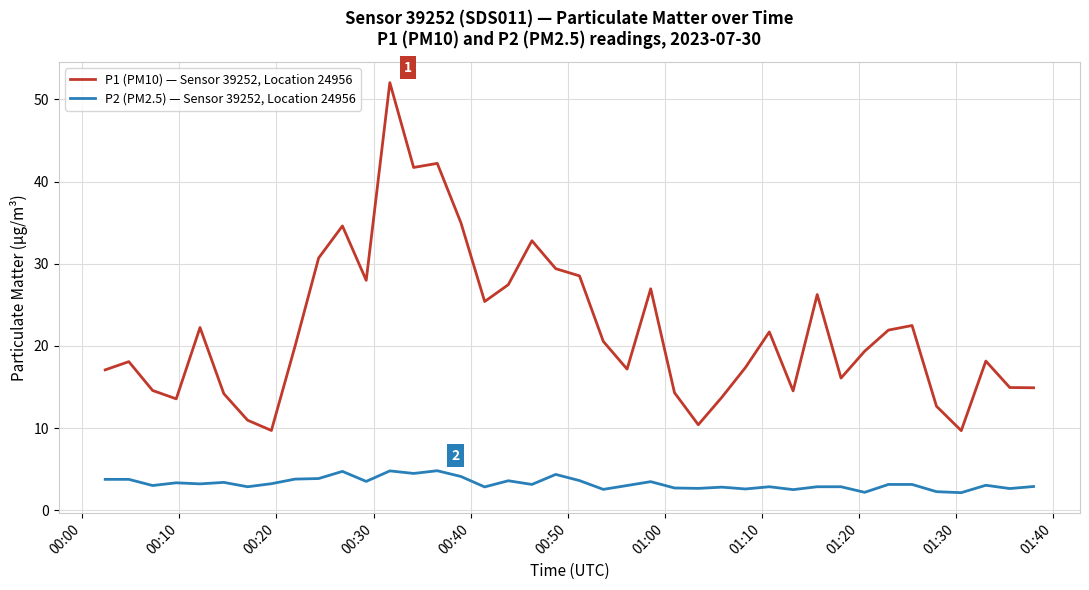

What is the difference between the maximum and minimum values in the P2 (PM2.5) — Sensor 39252, Location 24956 series?

2.7